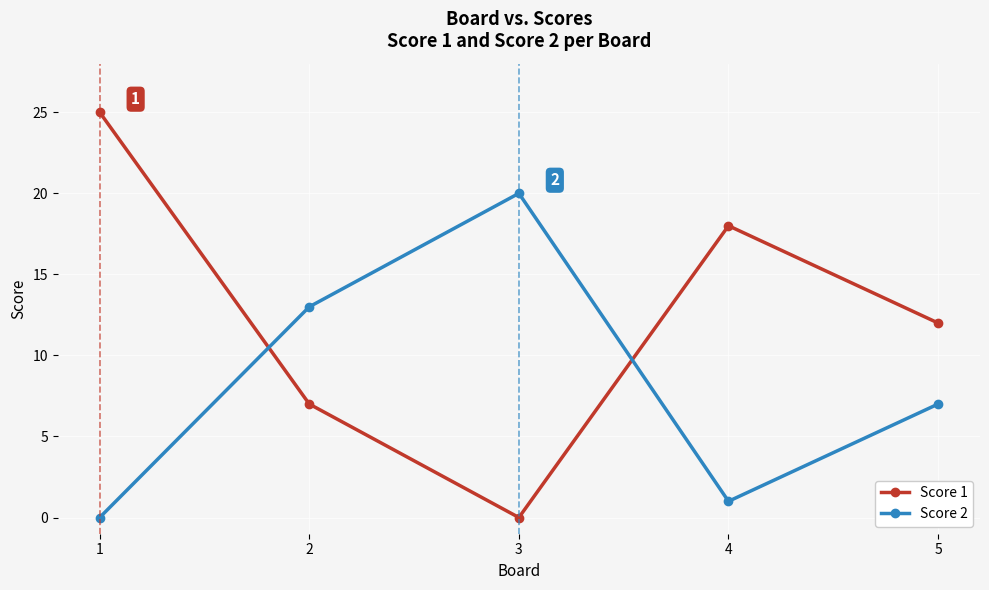

Is it true that Score 2 equals 0 at 1?

True